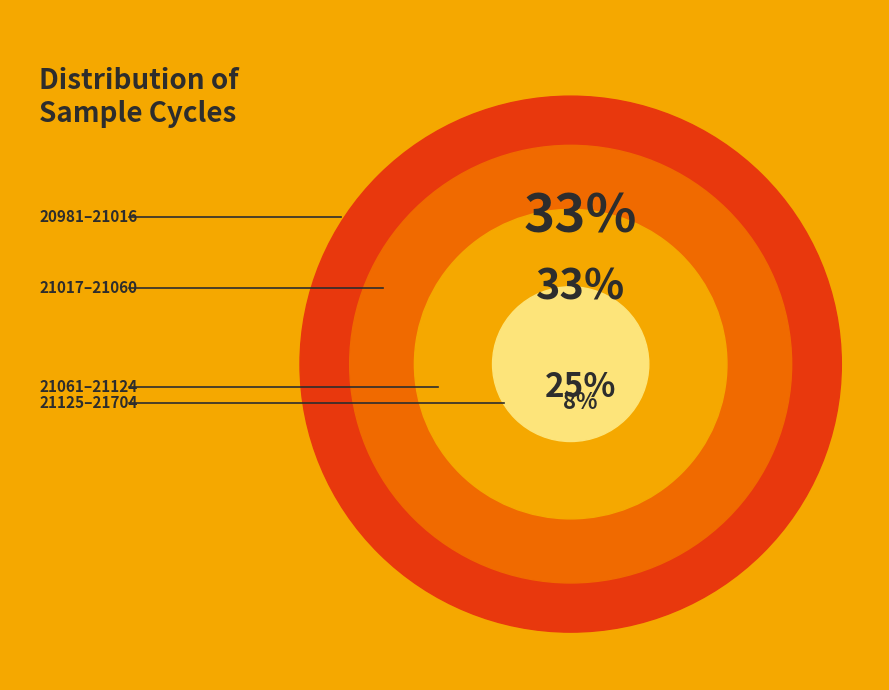

Is it true that 54 is 8% of the pie?

True